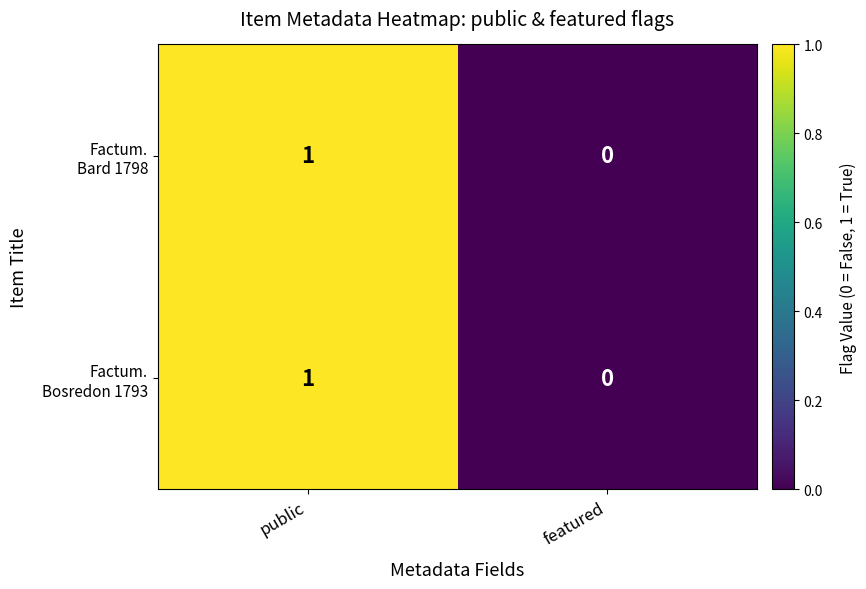

Rank the series by their maximum value, from lowest to highest.

Factum. Bard 1798, Factum. Bosredon 1793